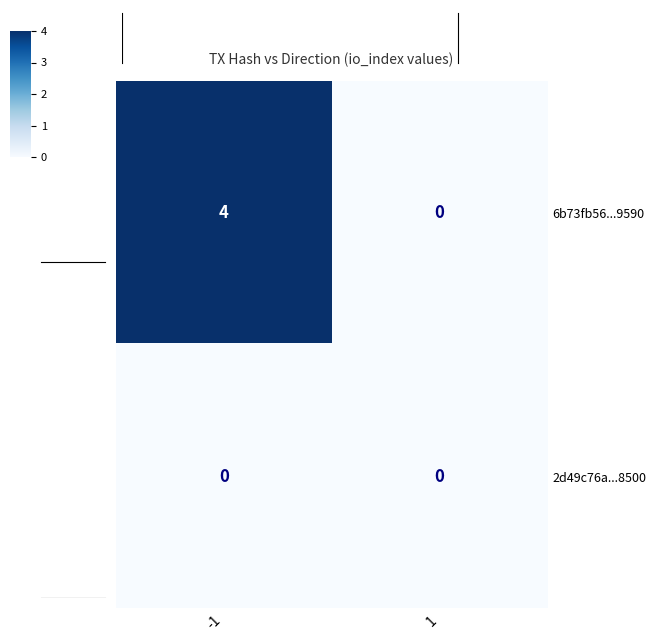

List the series in order of their overall mean, highest first.

6b73fb56...9590, 2d49c76a...8500